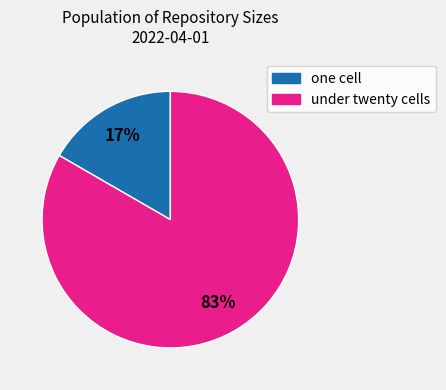

To the nearest percent, what is the average slice percentage?

50%